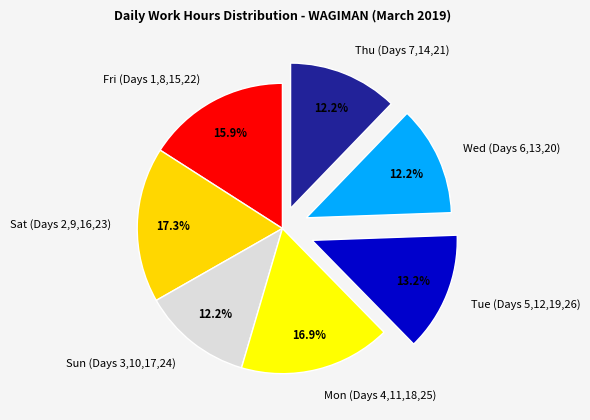

Is there any slice that represents more than half of the pie?

No